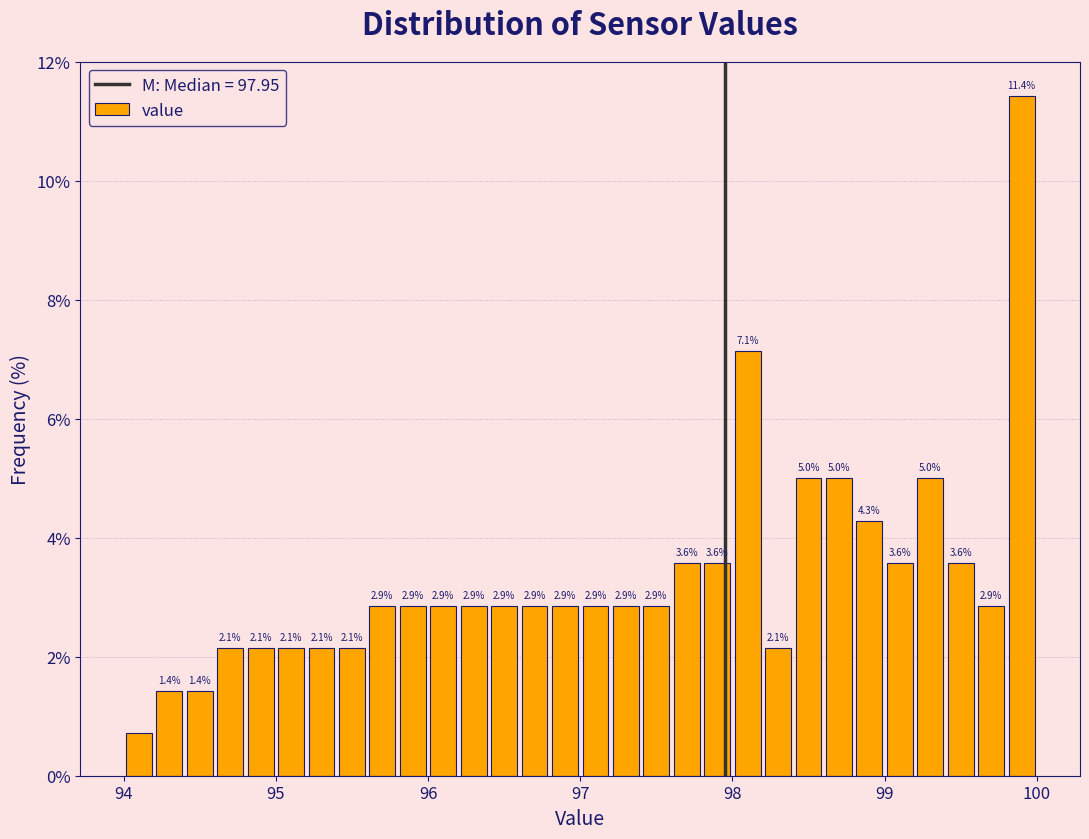

Around what value on the x-axis is the tallest bar? Give the approximate position of its centre, as read against the axis.

99.9